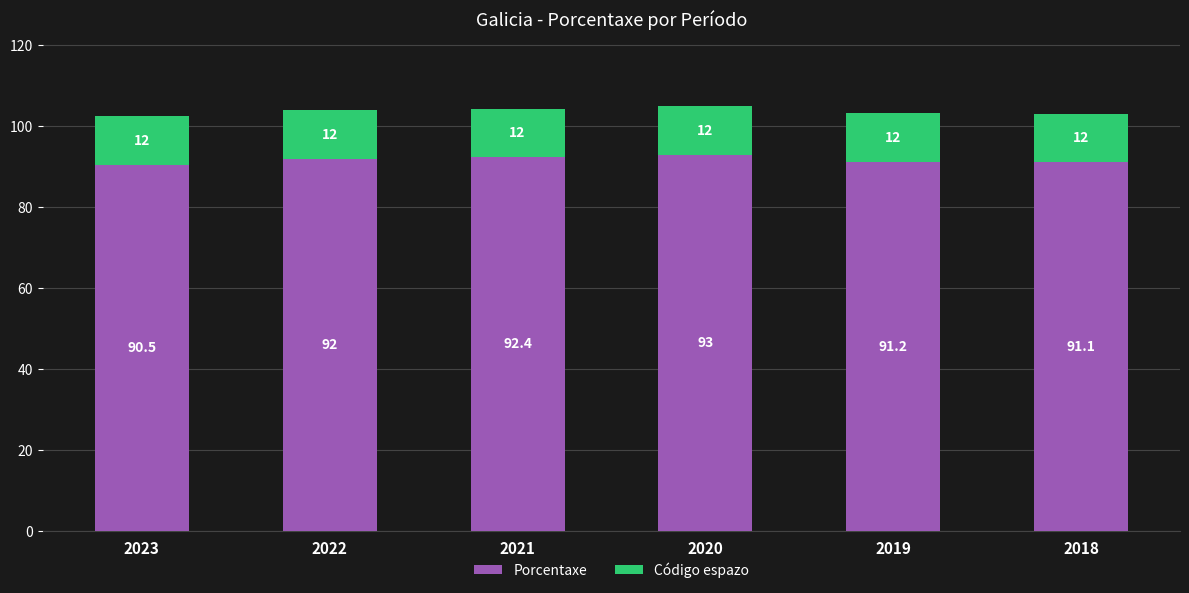

At which label does Porcentaxe reach its peak?

2020